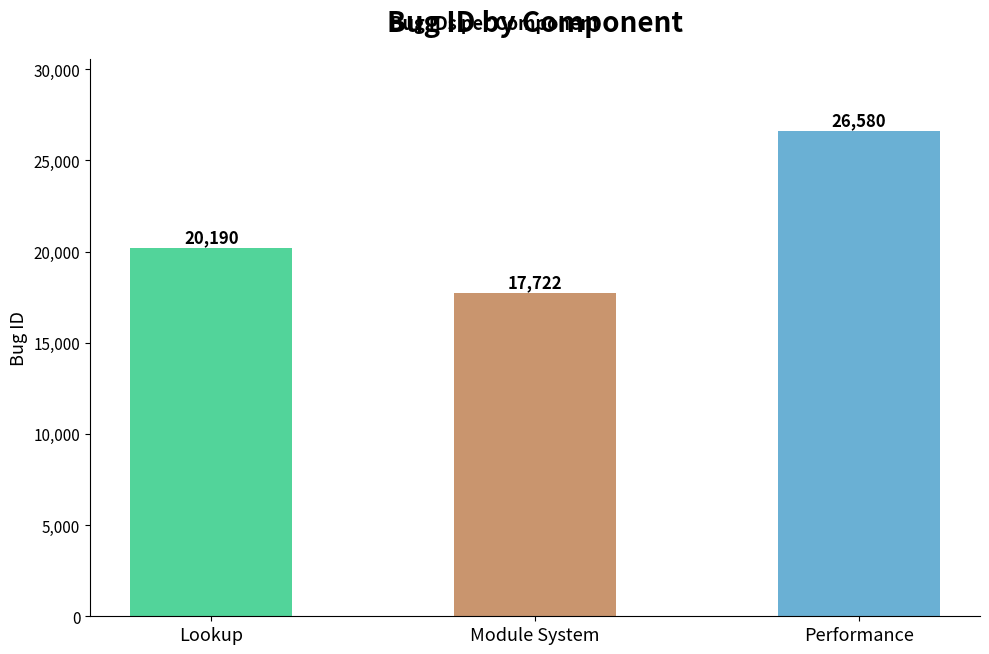

At which category does the chart reach its peak across all series?

Performance